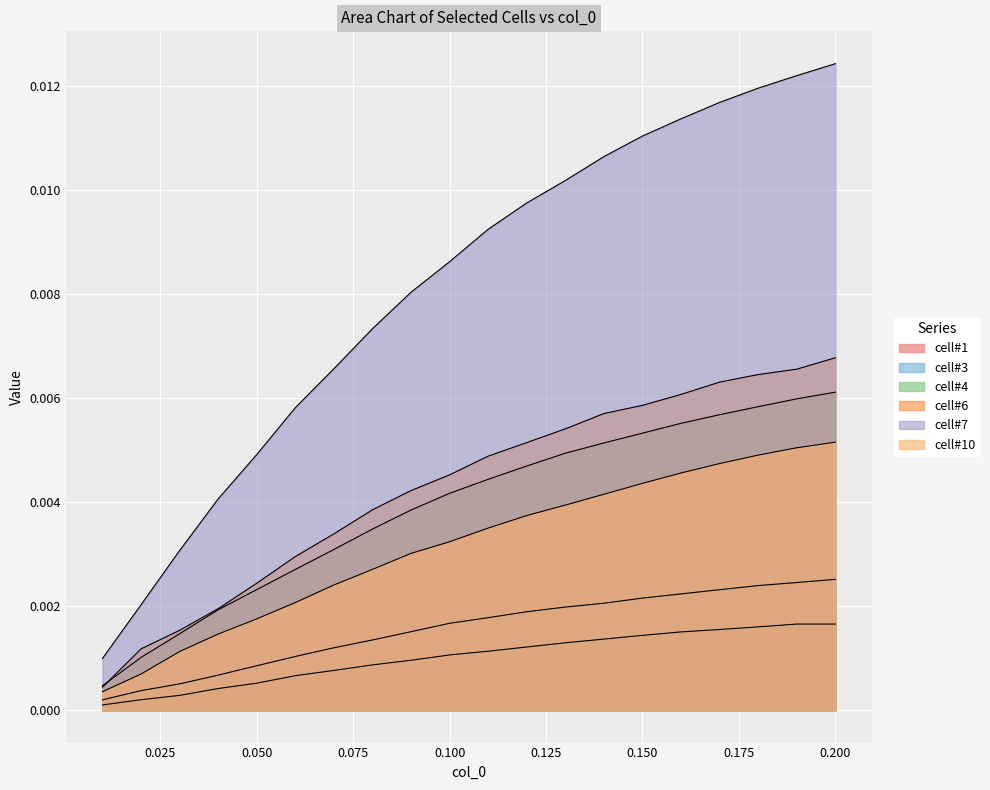

Which series has the largest total across all categories?

cell#7